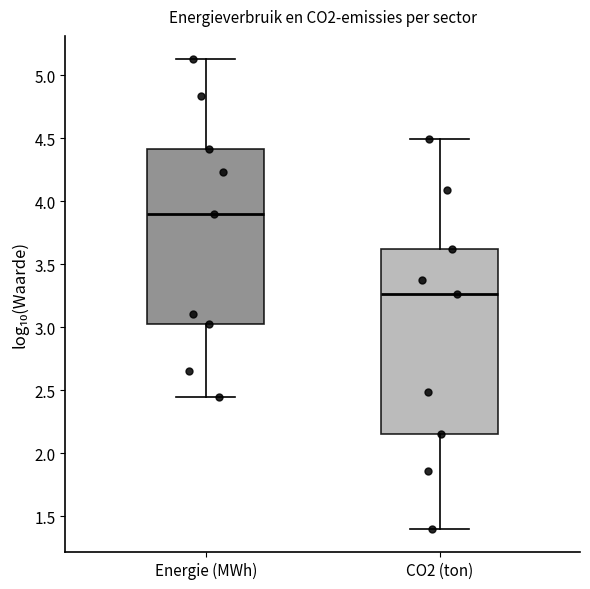

Which box's median line is the lowest?

CO2 (ton)